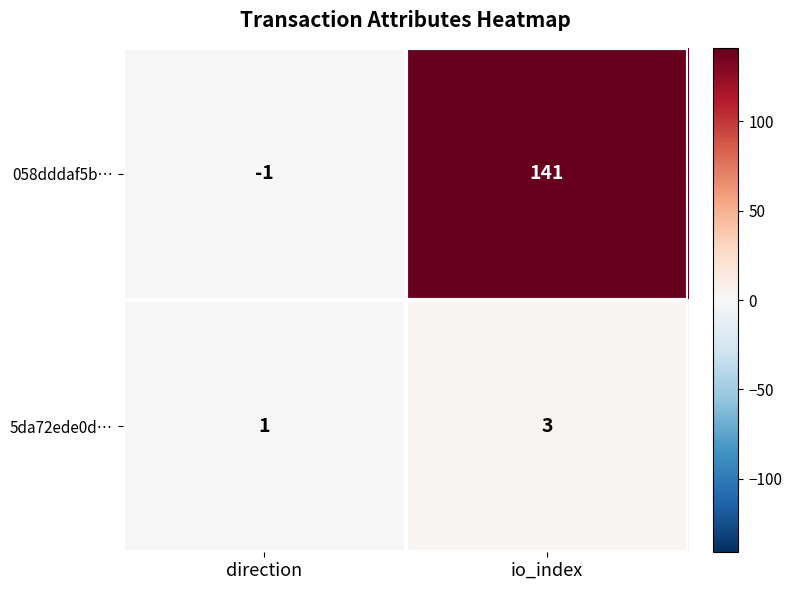

Count the number of categories in the chart.

2